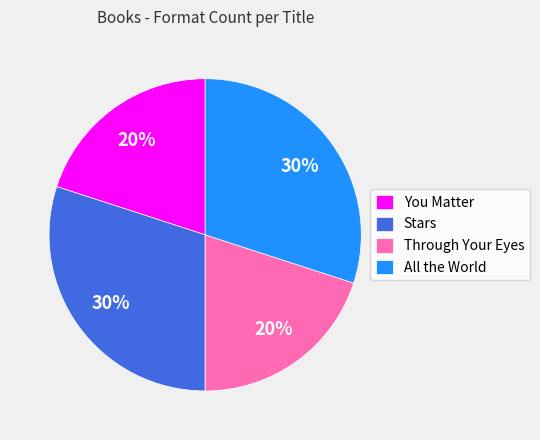

What is the ratio of the value at Stars to the value at Through Your Eyes?

1.5